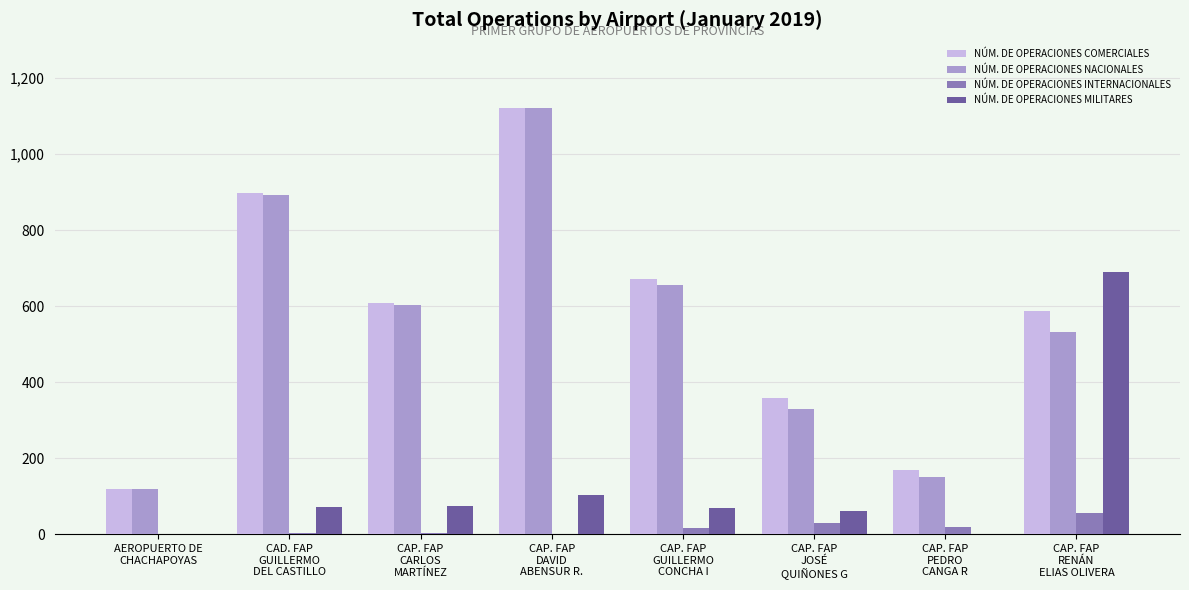

What is the greatest value displayed?

1122